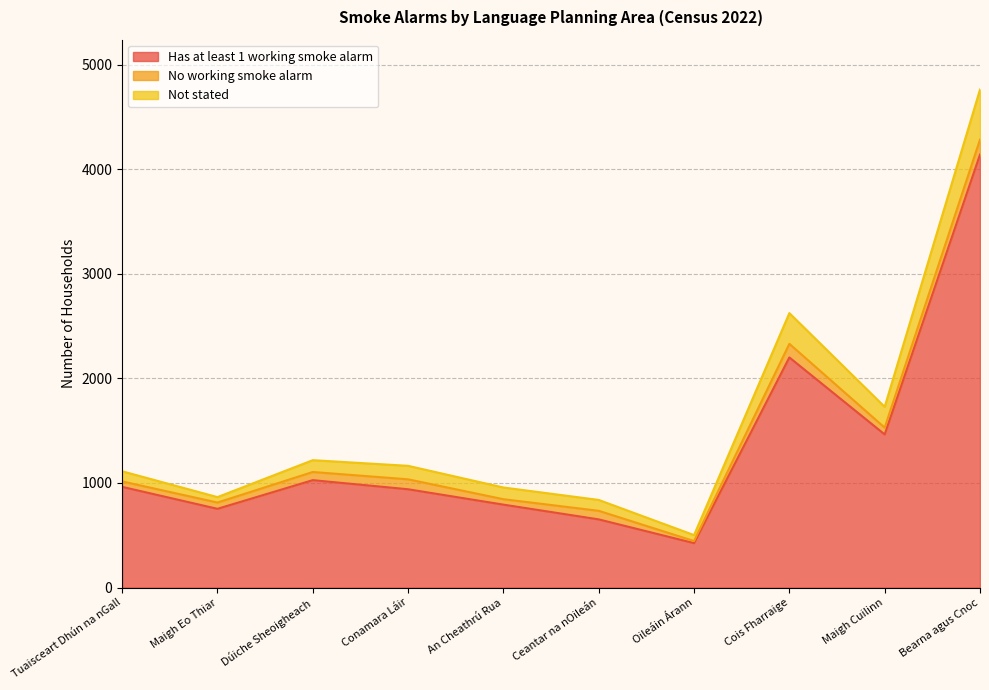

True or false: Has at least 1 working smoke alarm and Not stated cross at least once.

False